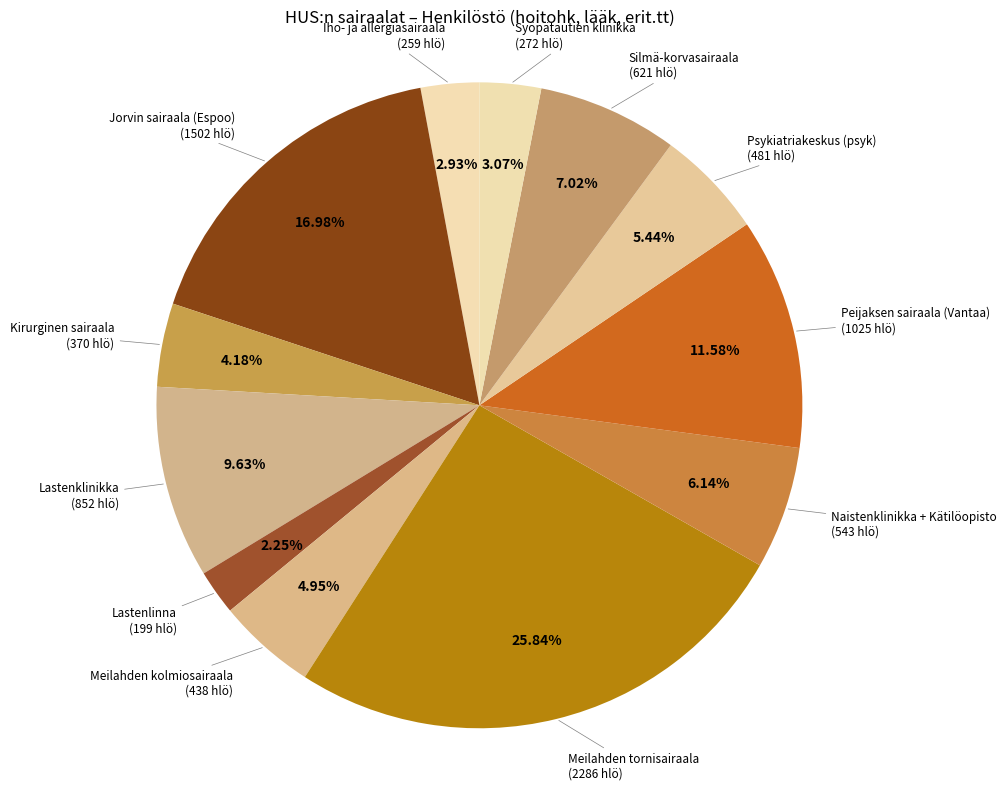

What is the smallest slice in the pie chart?

Lastenlinna